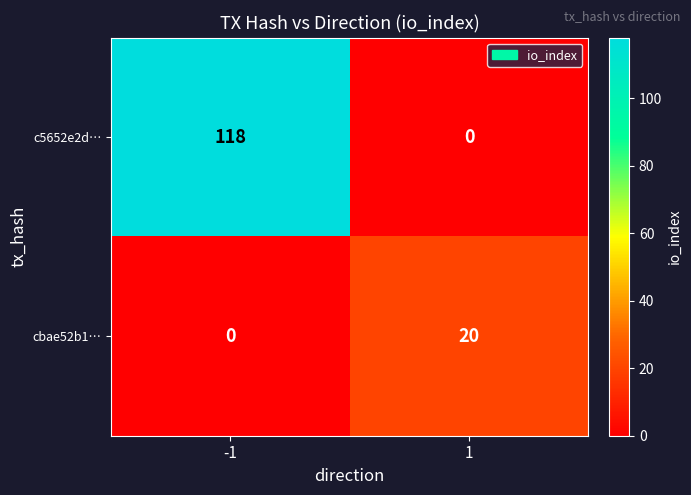

Reading left to right, list all the values displayed in this chart.

c5652e2d…: -1=118	1=0
cbae52b1…: -1=0	1=20